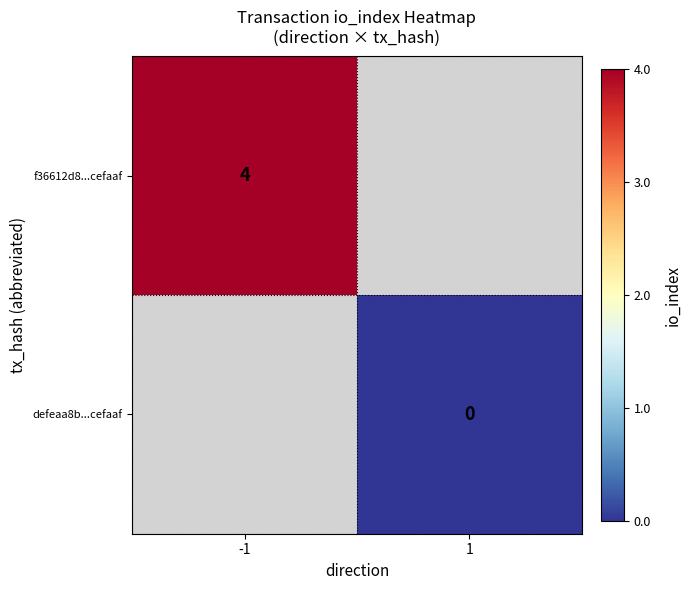

The value of f36612d8...cefaaf at -1 is 3. True or false?

False